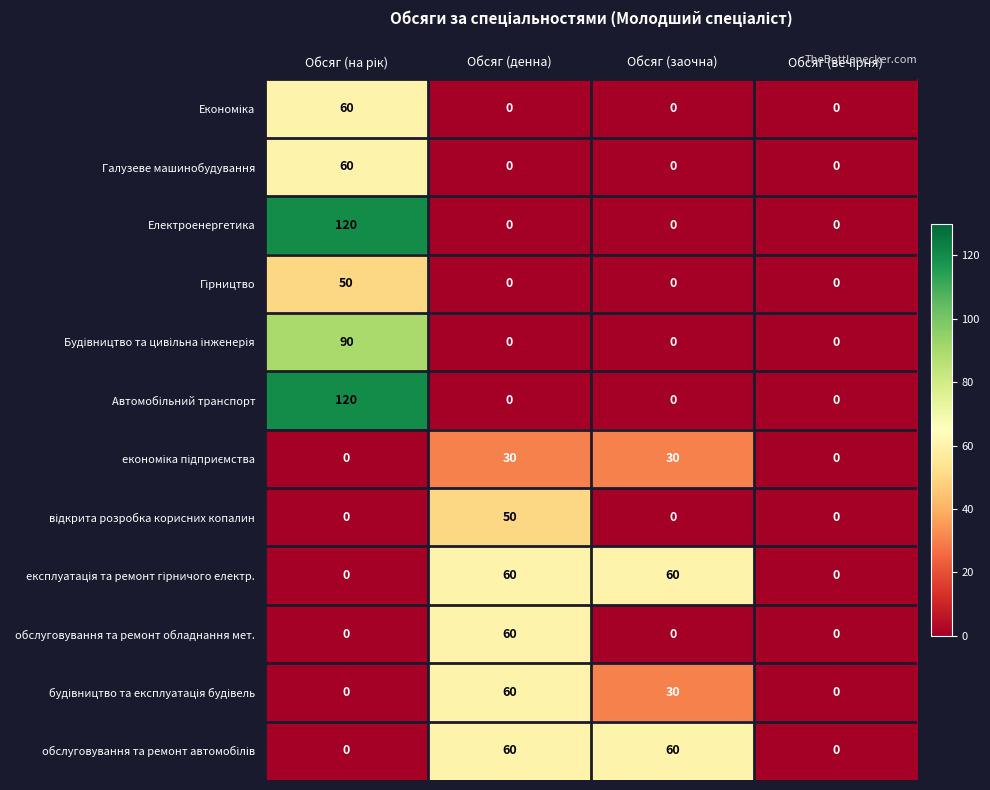

What is the sum of all Електроенергетика values?

120